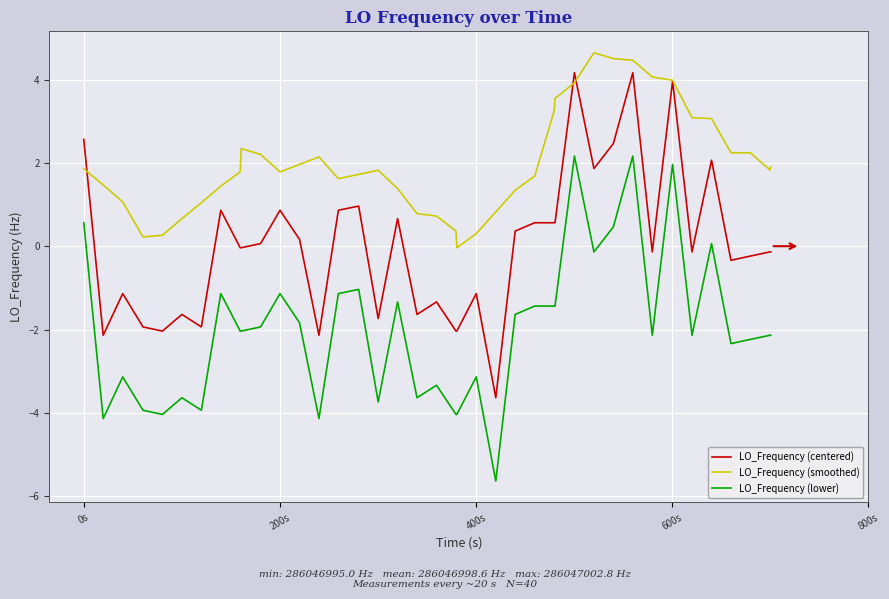

Rank the series by their maximum value, from lowest to highest.

LO_Frequency (lower), LO_Frequency (centered), LO_Frequency (smoothed)